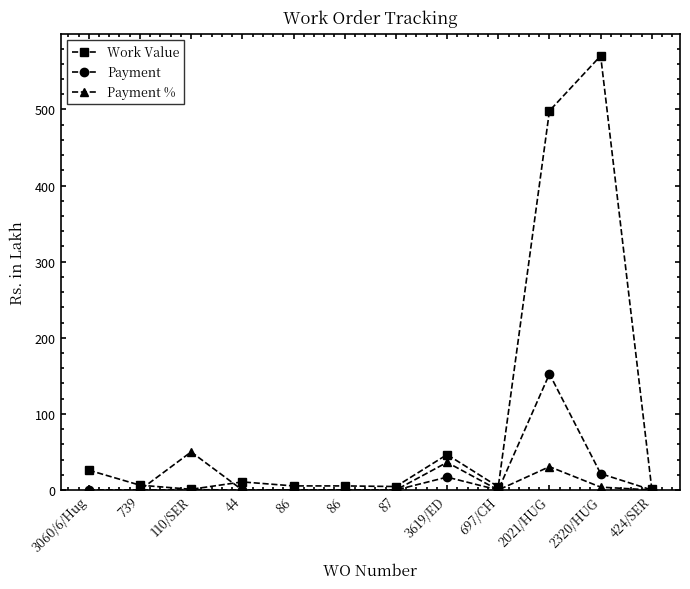

At 44, list the series in order from largest to smallest.

Work Value, Payment, Payment %